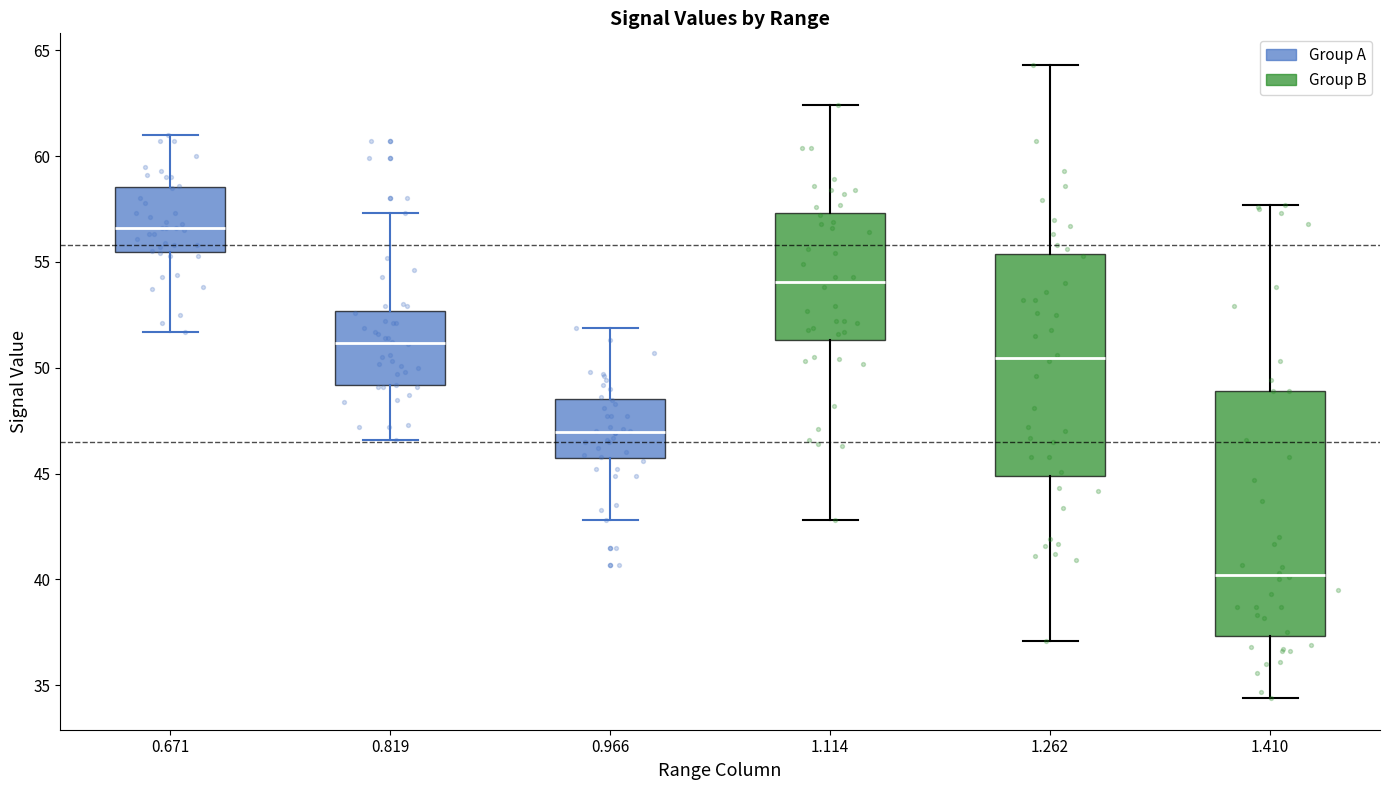

Which box has the highest median line?

0.671